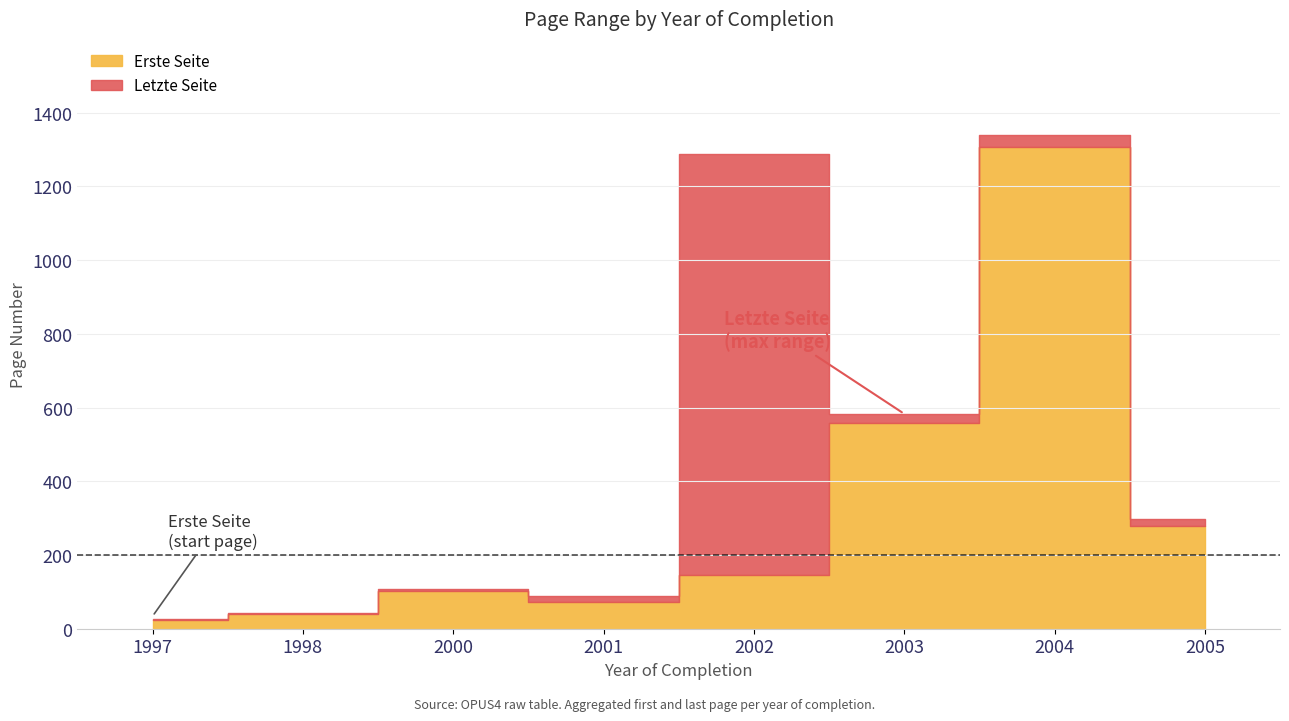

Which series has the largest range (max minus min)?

Letzte Seite